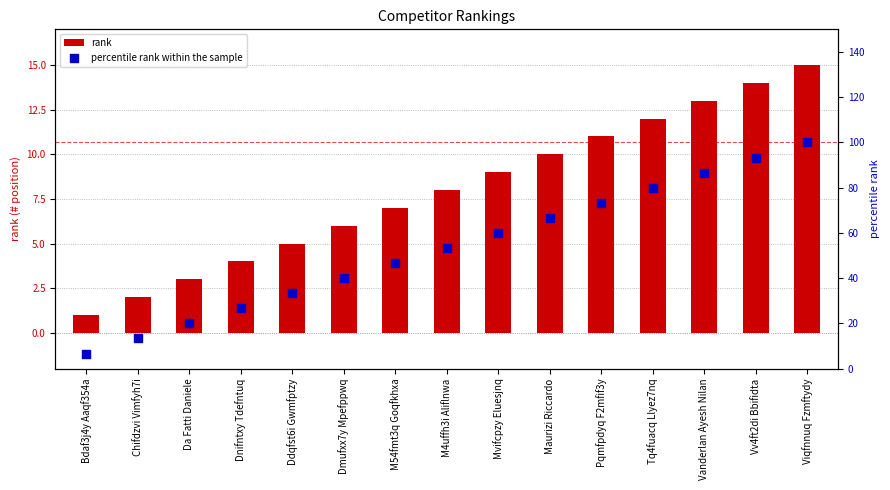

Which series has the widest spread of Y values?

percentile rank within the sample